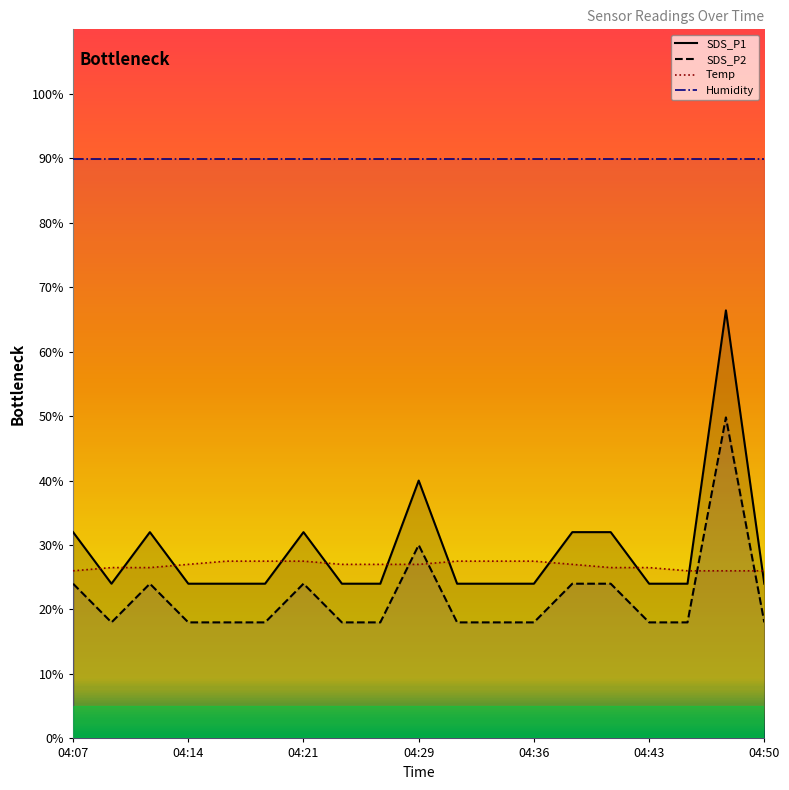

How many interior local peaks does the SDS_P1 series have?

4